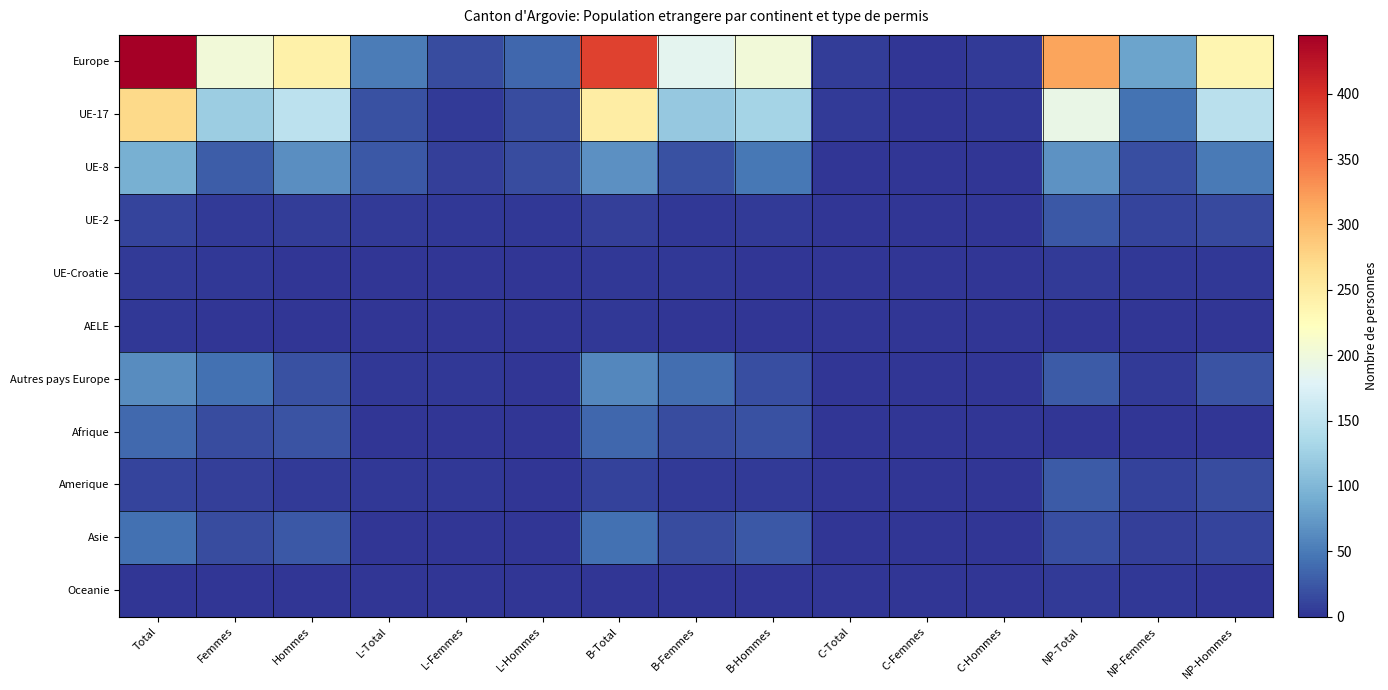

Reading left to right, transcribe all the data shown in this chart.

Europe: Total=445	Femmes=203	Hommes=242	L-Total=52	L-Femmes=17	L-Hommes=35	B-Total=387	B-Femmes=185	B-Hommes=202	C-Total=6	C-Femmes=1	C-Hommes=5	NP-Total=318	NP-Femmes=83	NP-Hommes=235
UE-17: Total=272	Femmes=123	Hommes=149	L-Total=20	L-Femmes=4	L-Hommes=16	B-Total=248	B-Femmes=118	B-Hommes=130	C-Total=4	C-Femmes=1	C-Hommes=3	NP-Total=192	NP-Femmes=45	NP-Hommes=147
UE-8: Total=93	Femmes=28	Hommes=65	L-Total=25	L-Femmes=8	L-Hommes=17	B-Total=67	B-Femmes=20	B-Hommes=47	C-Total=1	C-Femmes=0	C-Hommes=1	NP-Total=68	NP-Femmes=19	NP-Hommes=49
UE-2: Total=11	Femmes=5	Hommes=6	L-Total=4	L-Femmes=2	L-Hommes=2	B-Total=7	B-Femmes=3	B-Hommes=4	C-Total=0	C-Femmes=0	C-Hommes=0	NP-Total=26	NP-Femmes=12	NP-Hommes=14
UE-Croatie: Total=4	Femmes=3	Hommes=1	L-Total=1	L-Femmes=1	L-Hommes=0	B-Total=3	B-Femmes=2	B-Hommes=1	C-Total=0	C-Femmes=0	C-Hommes=0	NP-Total=5	NP-Femmes=2	NP-Hommes=3
AELE: Total=2	Femmes=1	Hommes=1	L-Total=0	L-Femmes=0	L-Hommes=0	B-Total=2	B-Femmes=1	B-Hommes=1	C-Total=0	C-Femmes=0	C-Hommes=0	NP-Total=0	NP-Femmes=0	NP-Hommes=0
Autres pays Europe: Total=63	Femmes=43	Hommes=20	L-Total=2	L-Femmes=2	L-Hommes=0	B-Total=60	B-Femmes=41	B-Hommes=19	C-Total=1	C-Femmes=0	C-Hommes=1	NP-Total=27	NP-Femmes=5	NP-Hommes=22
Afrique: Total=37	Femmes=16	Hommes=21	L-Total=0	L-Femmes=0	L-Hommes=0	B-Total=36	B-Femmes=16	B-Hommes=20	C-Total=1	C-Femmes=0	C-Hommes=1	NP-Total=1	NP-Femmes=0	NP-Hommes=1
Amerique: Total=12	Femmes=7	Hommes=5	L-Total=3	L-Femmes=2	L-Hommes=1	B-Total=9	B-Femmes=5	B-Hommes=4	C-Total=0	C-Femmes=0	C-Hommes=0	NP-Total=27	NP-Femmes=10	NP-Hommes=17
Asie: Total=42	Femmes=16	Hommes=26	L-Total=0	L-Femmes=0	L-Hommes=0	B-Total=42	B-Femmes=16	B-Hommes=26	C-Total=0	C-Femmes=0	C-Hommes=0	NP-Total=18	NP-Femmes=7	NP-Hommes=11
Oceanie: Total=1	Femmes=1	Hommes=0	L-Total=0	L-Femmes=0	L-Hommes=0	B-Total=1	B-Femmes=1	B-Hommes=0	C-Total=0	C-Femmes=0	C-Hommes=0	NP-Total=4	NP-Femmes=3	NP-Hommes=1